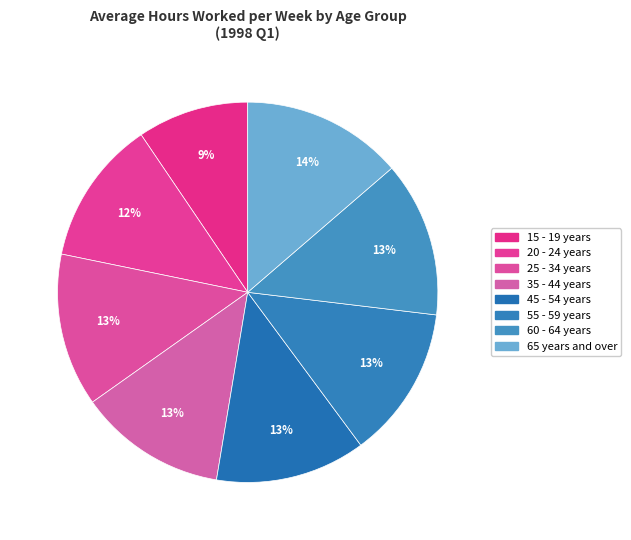

How much of the chart is everything except 25 - 34 years?

87.0%